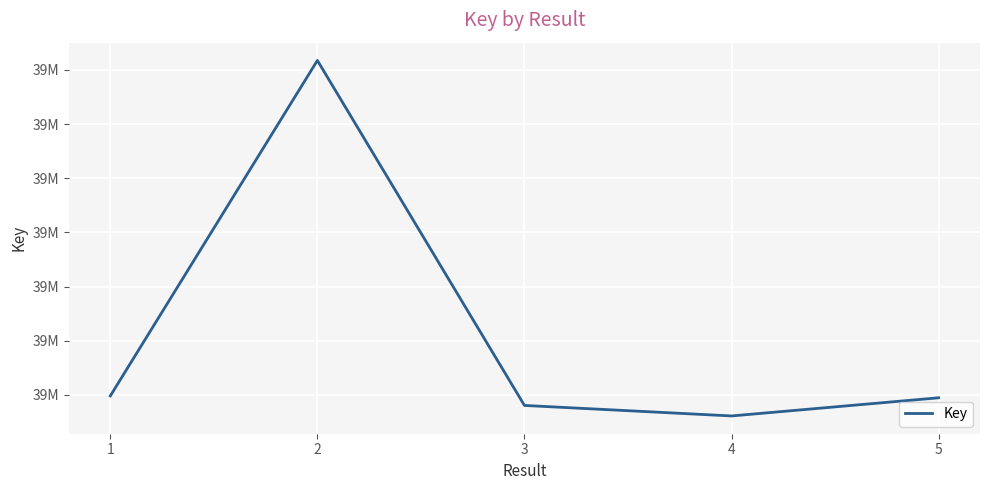

Does the chart have visible grid lines?

Yes